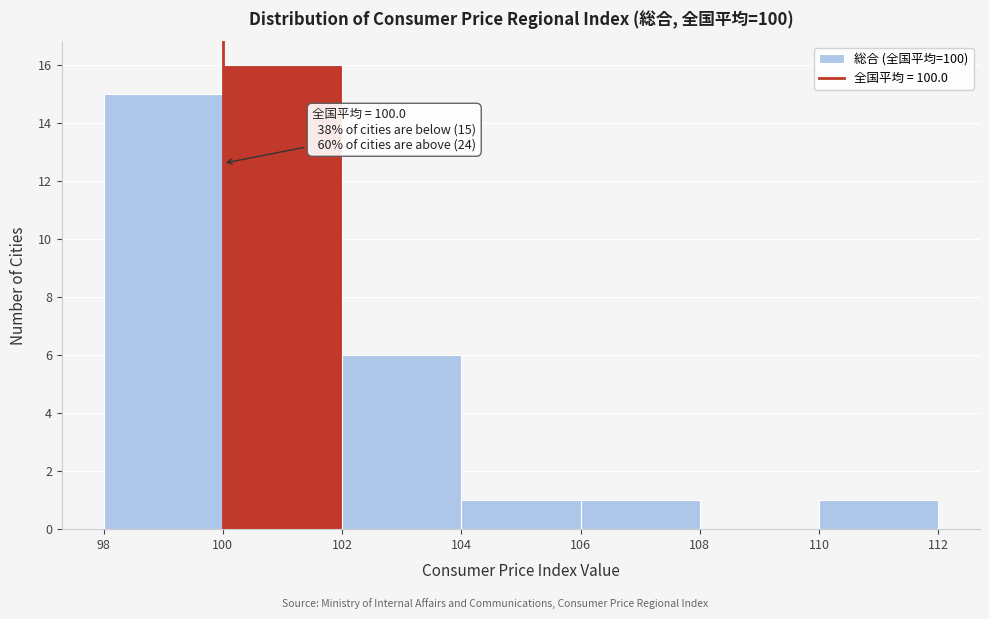

Which range on the x-axis has the tallest bar?

100 to 102